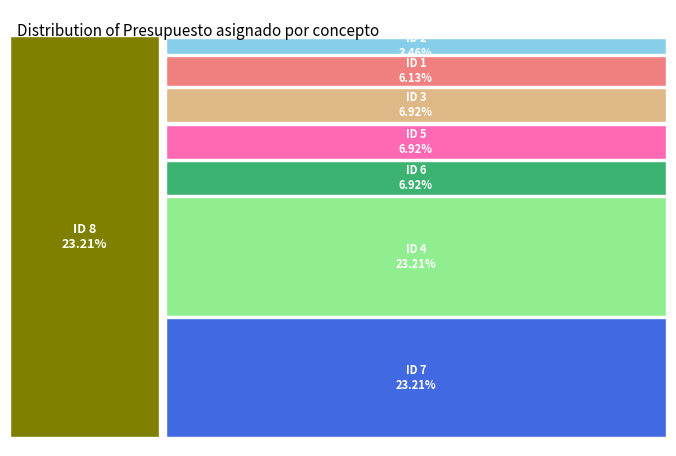

Is ID 1 the majority of the pie?

No